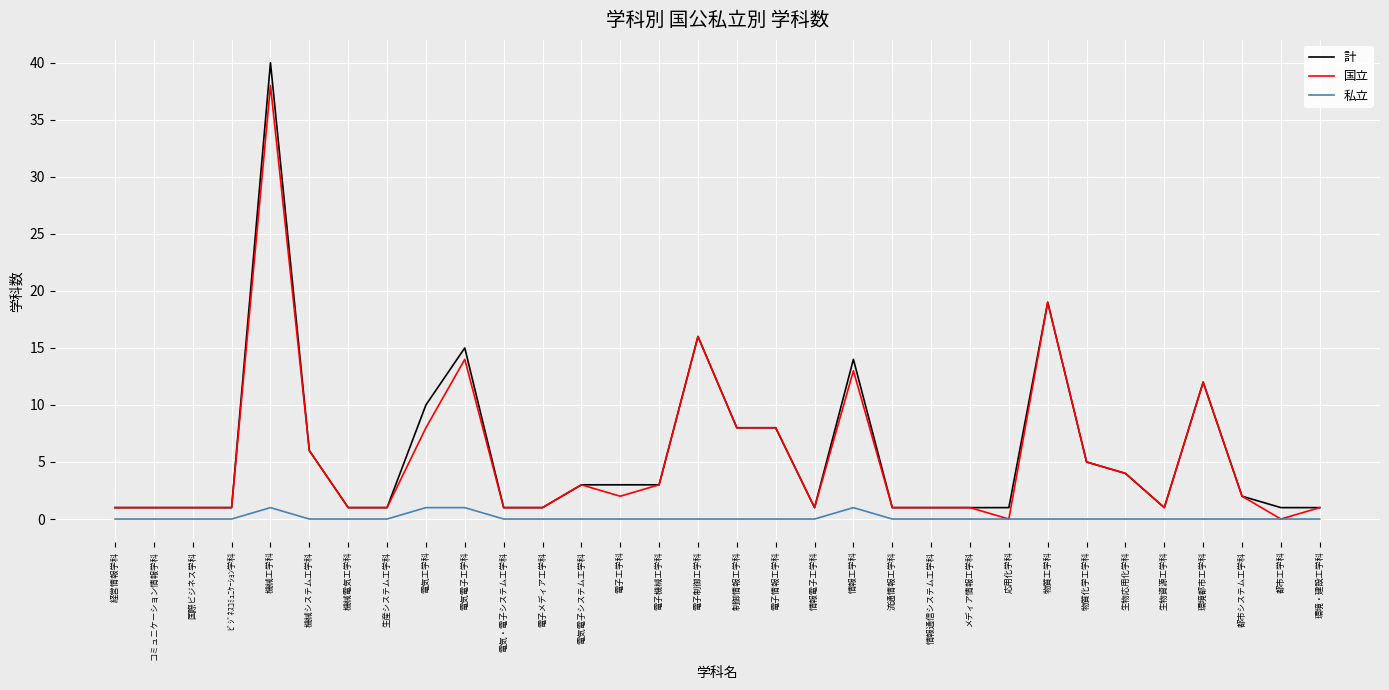

What position from the right is 機械システム工学科?

27